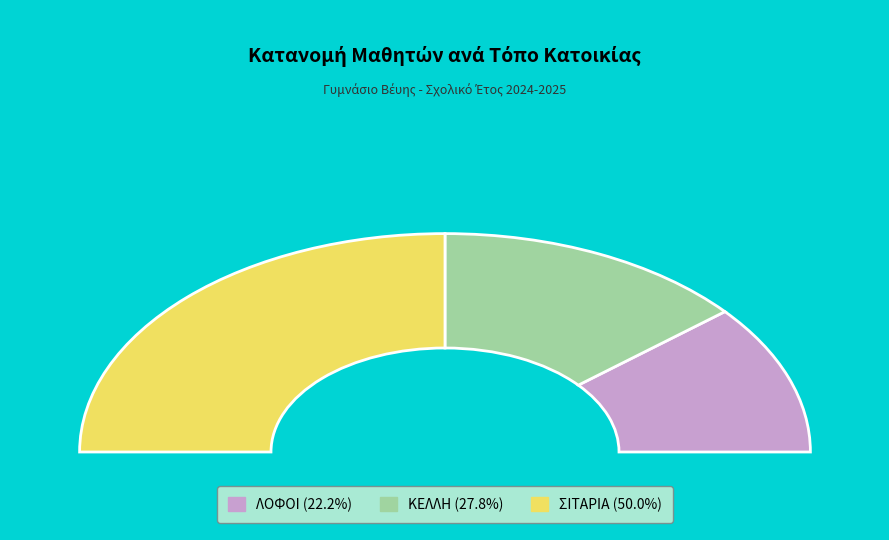

Does any single category account for the majority?

No